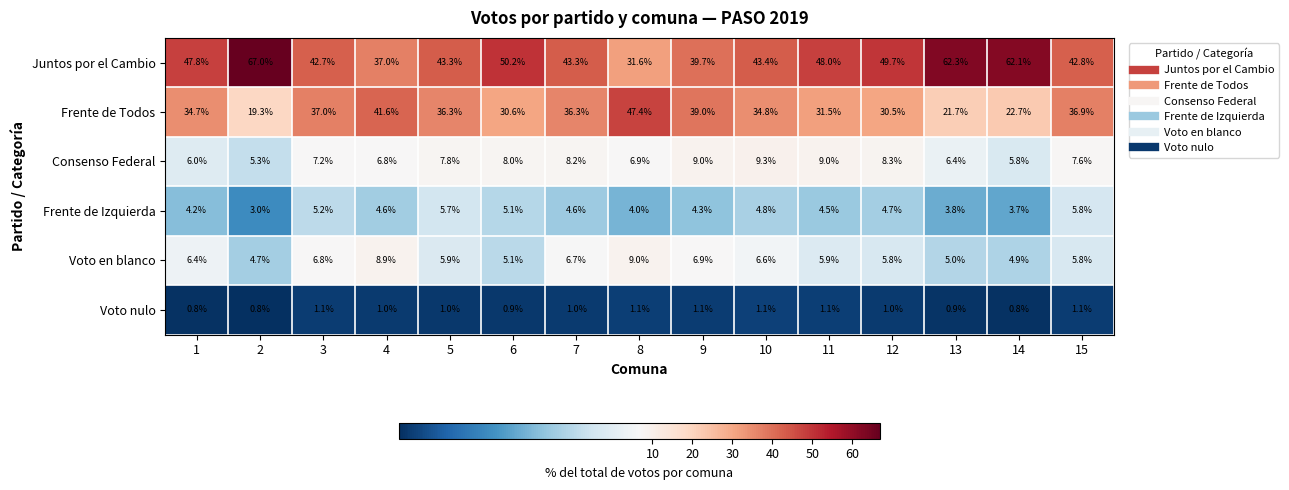

True or false: Juntos por el Cambio has a value of 62.3 at 13.

True